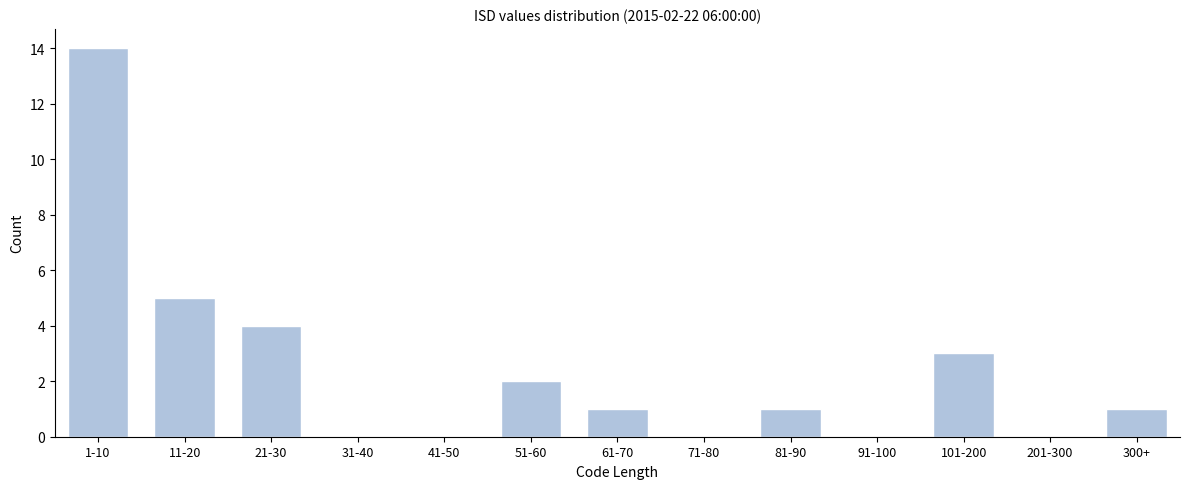

Reading left to right, transcribe all the data shown in this chart.

1-10=14	11-20=5	21-30=4	31-40=0	41-50=0	51-60=2	61-70=1	71-80=0	81-90=1	91-100=0	101-200=3	201-300=0	300+=1